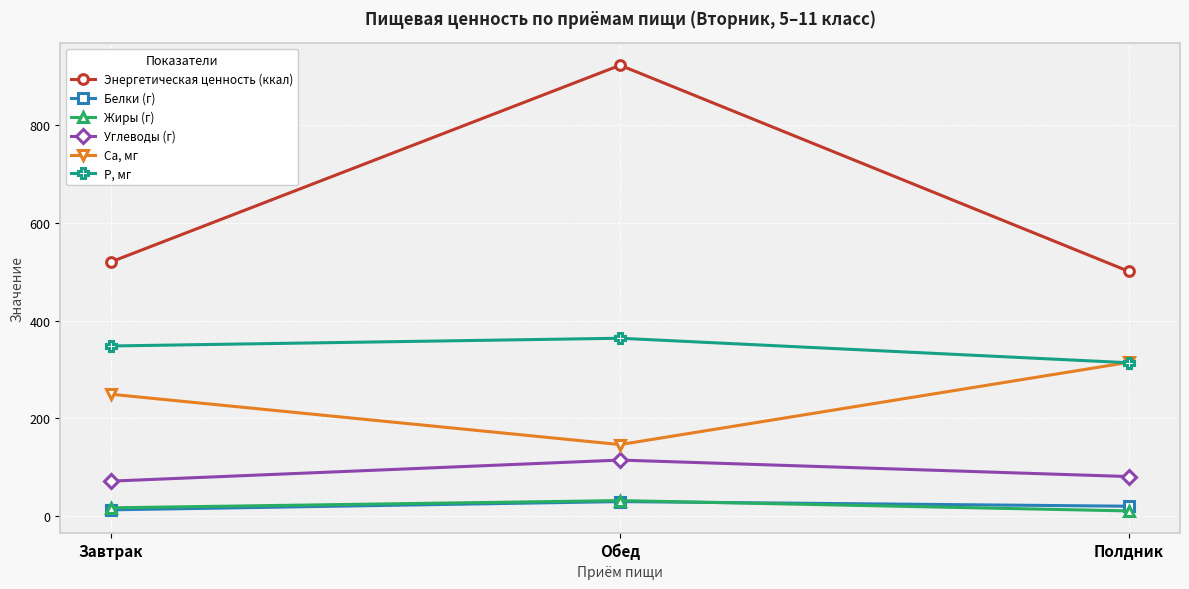

What is the difference between the maximum and second lowest values in the Энергетическая ценность (ккал) series?

402.3